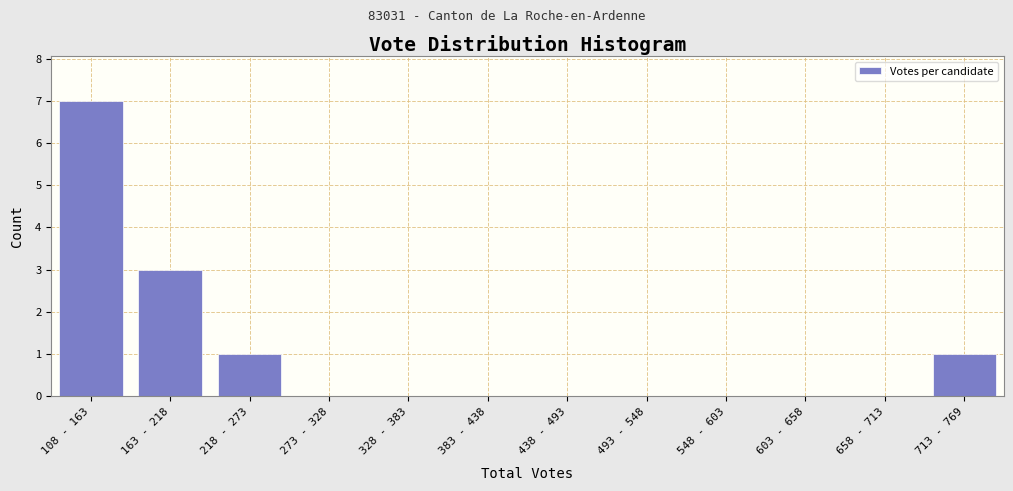

Reading left to right, transcribe all the data shown in this chart.

108 - 163=7	163 - 218=3	218 - 273=1	273 - 328=0	328 - 383=0	383 - 438=0	438 - 493=0	493 - 548=0	548 - 603=0	603 - 658=0	658 - 713=0	713 - 769=1